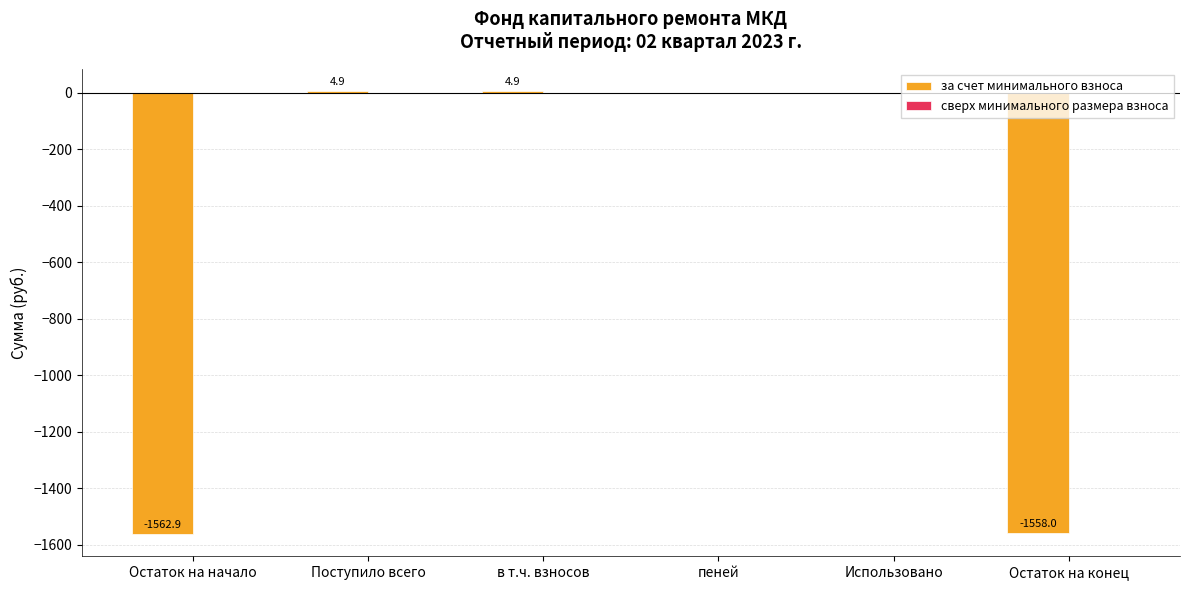

What is the greatest value displayed?

4.9